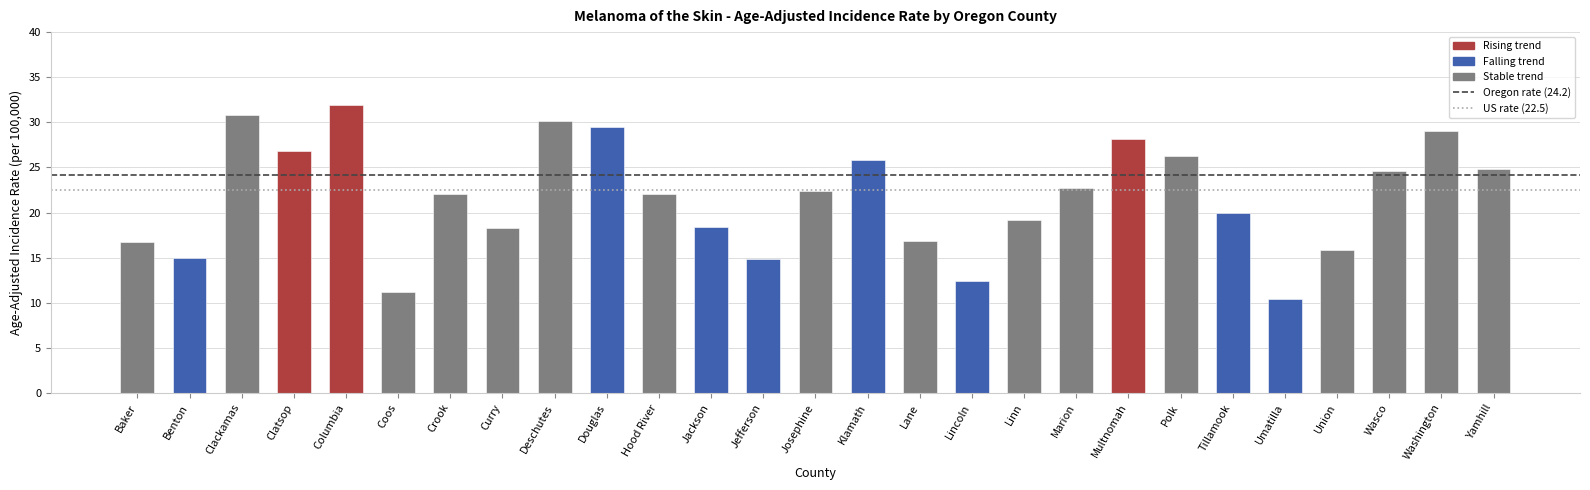

What is the maximum value shown in the chart?

31.9